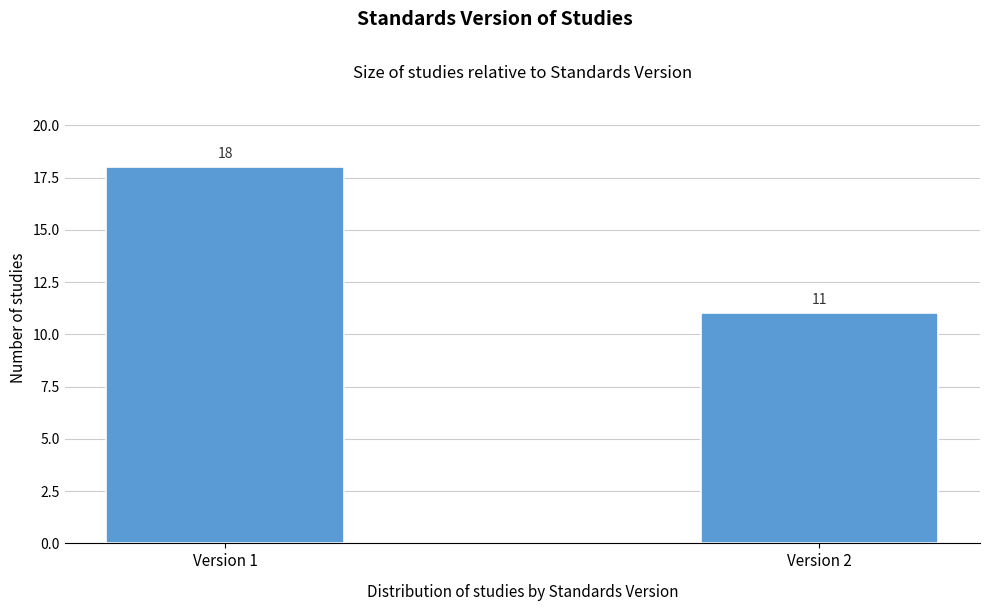

Reading right to left, extract all data points from this chart.

11	18